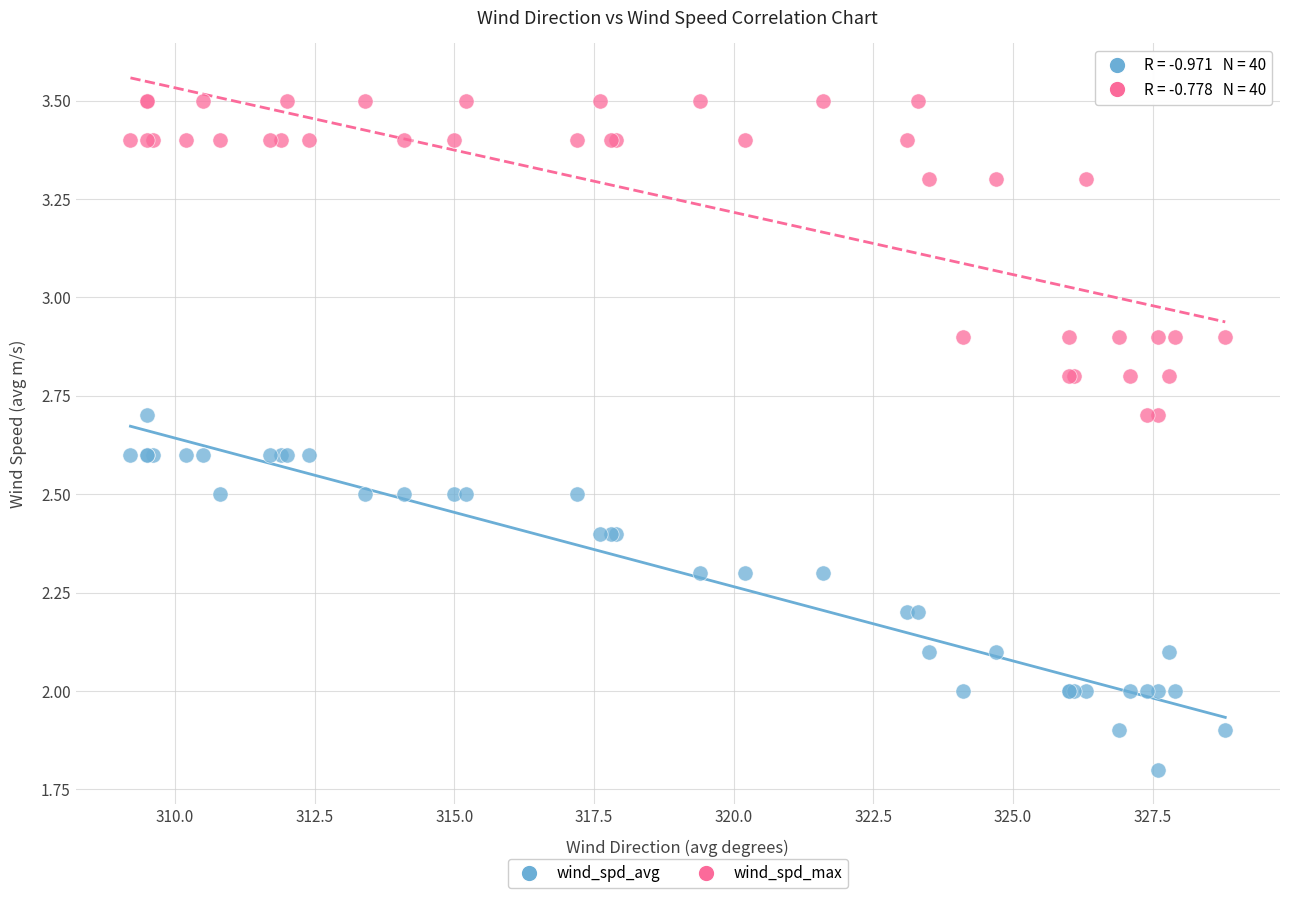

What is the X range (max minus min) for the scatter plot?

19.6